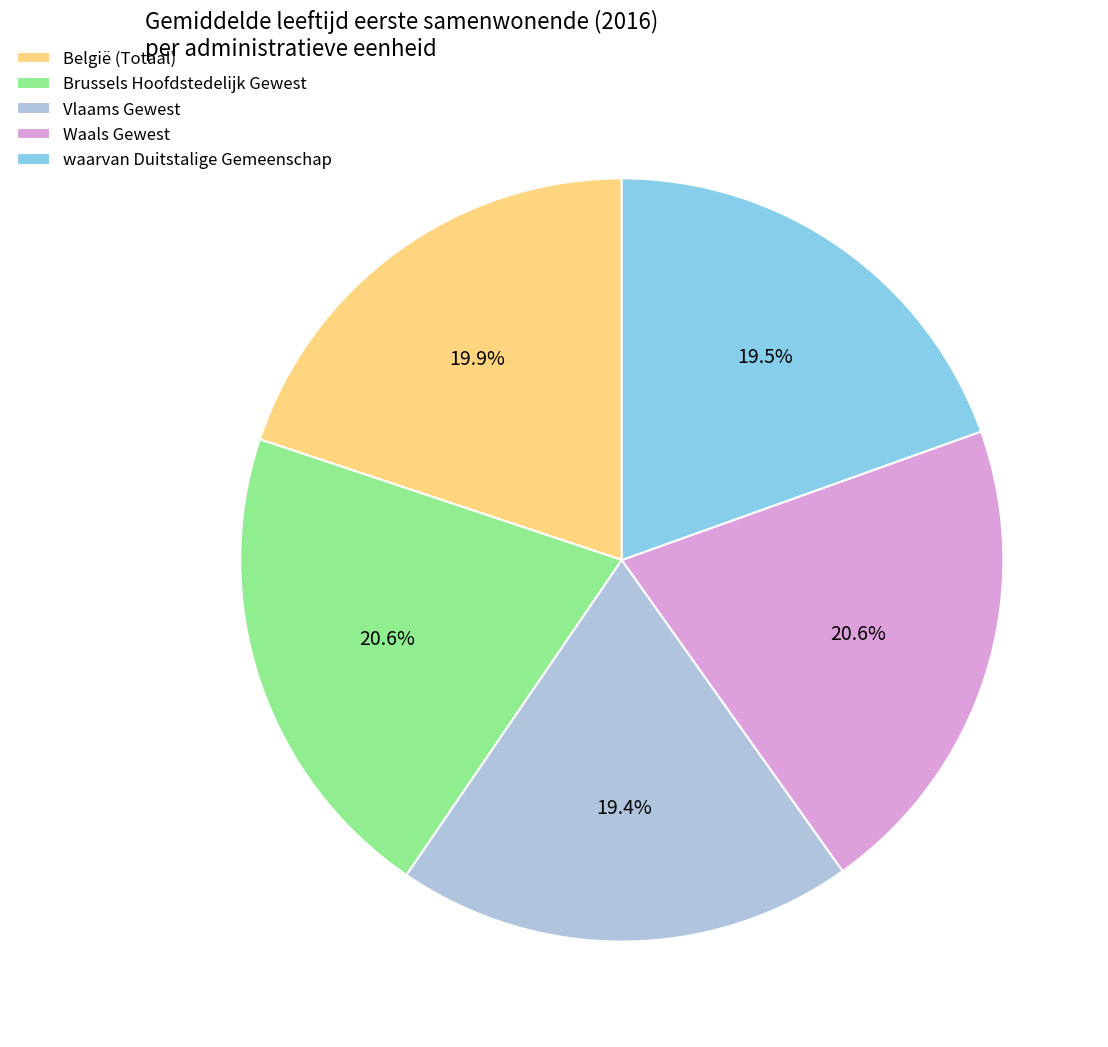

Does België (Totaal) account for over 50% of the chart?

No